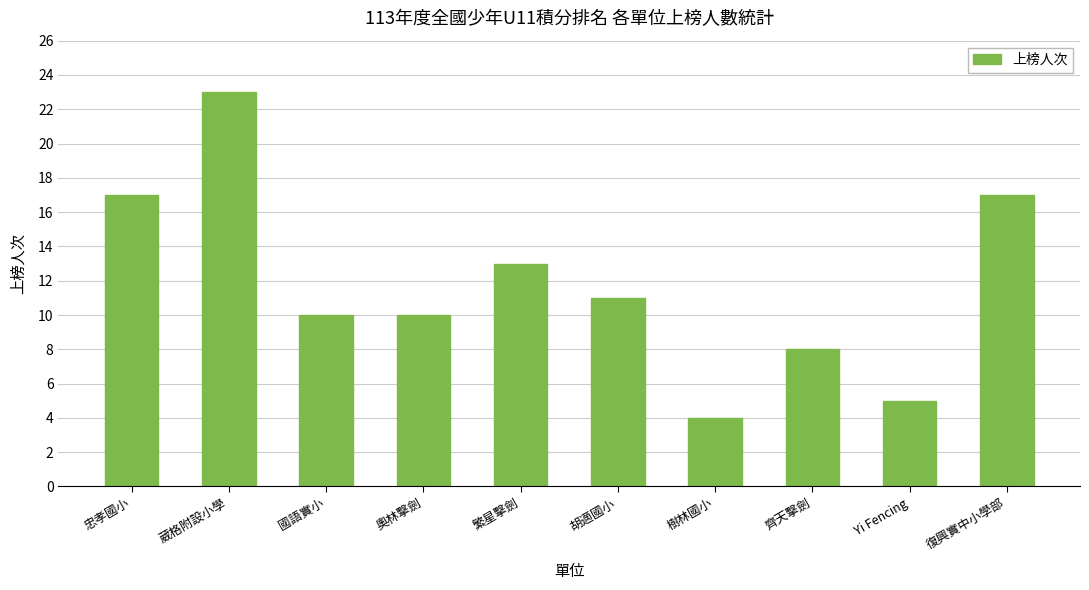

What is the smallest value displayed?

4